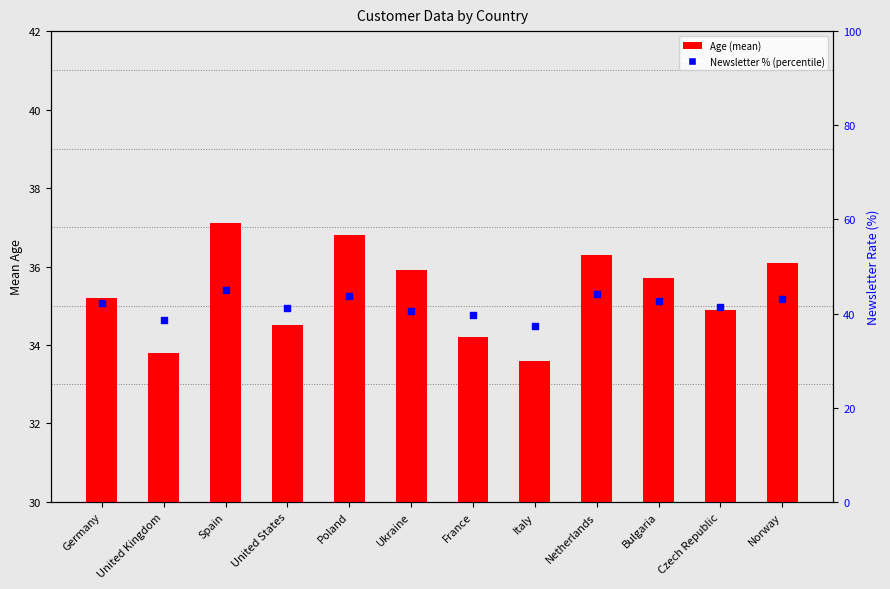

At which category is the sum across all series the highest?

Spain